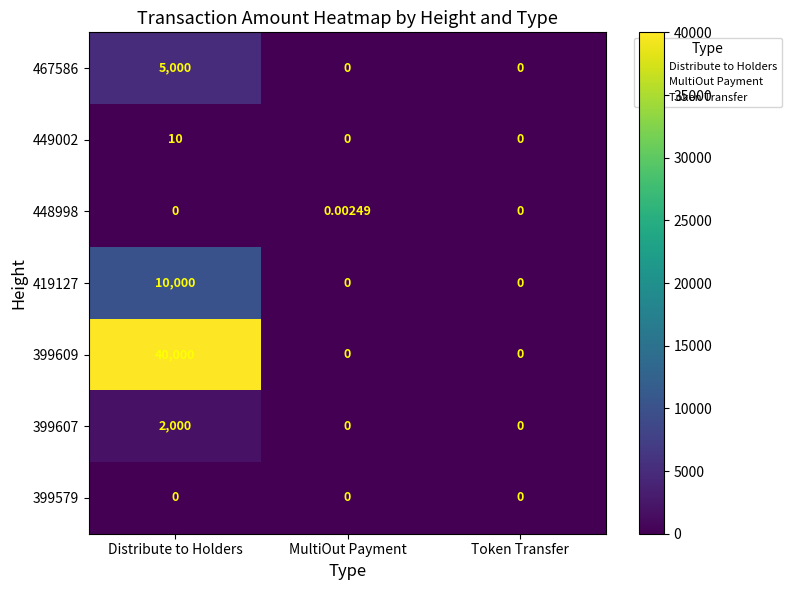

At which category is the sum across all series the highest?

Distribute to Holders